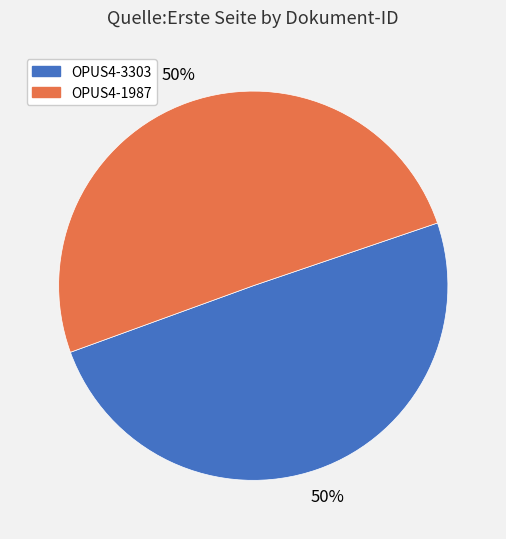

Is the sum of OPUS4-1987 and OPUS4-3303 greater than half?

Yes